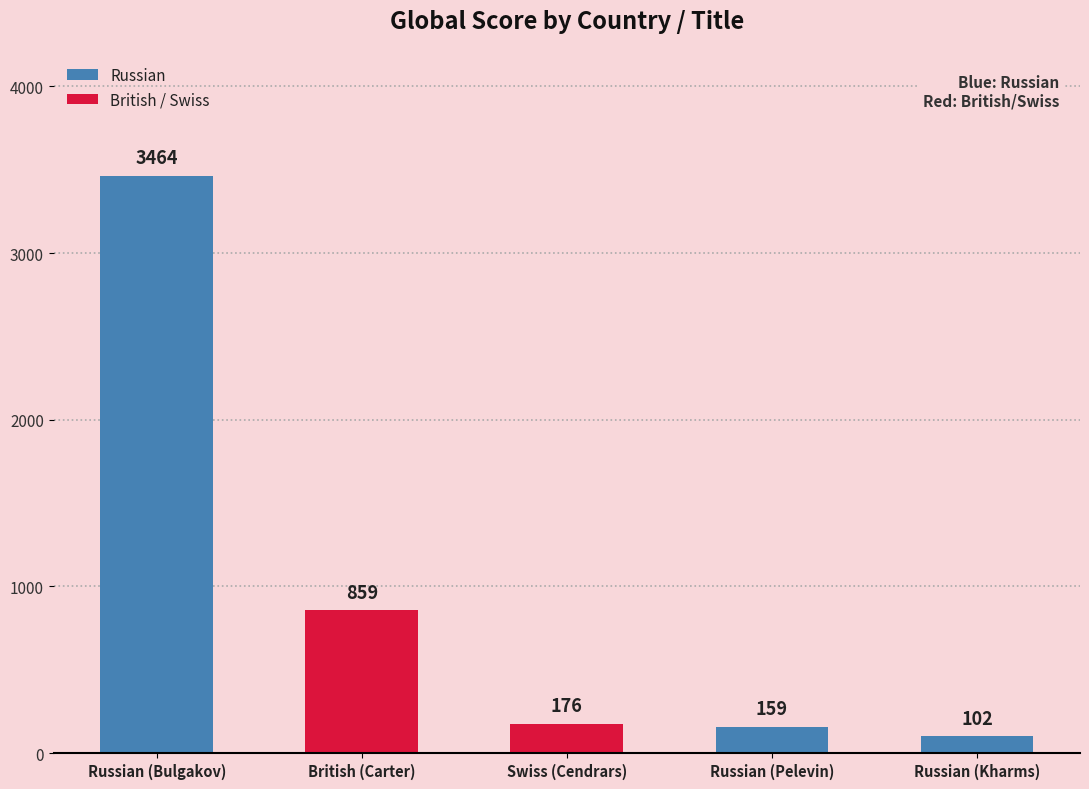

Which has a higher value, Russian (Kharms) or Swiss (Cendrars)?

Swiss (Cendrars)